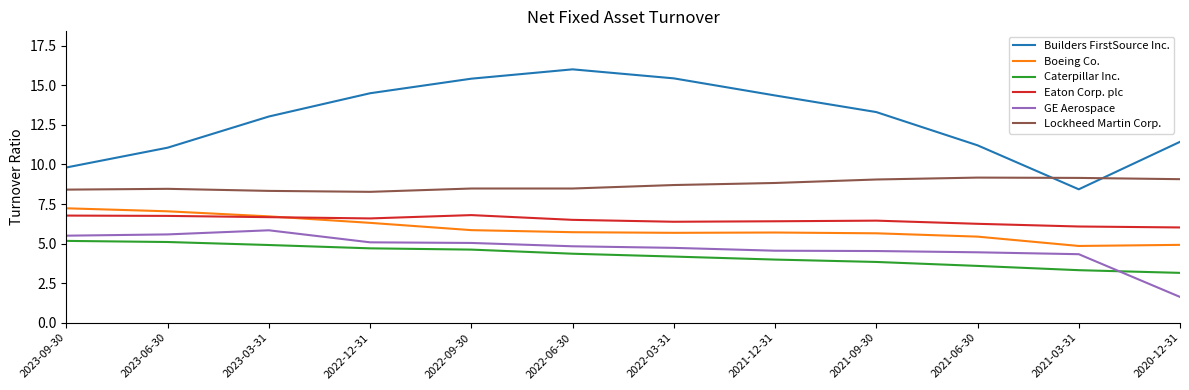

Count the number of data series in this chart.

6